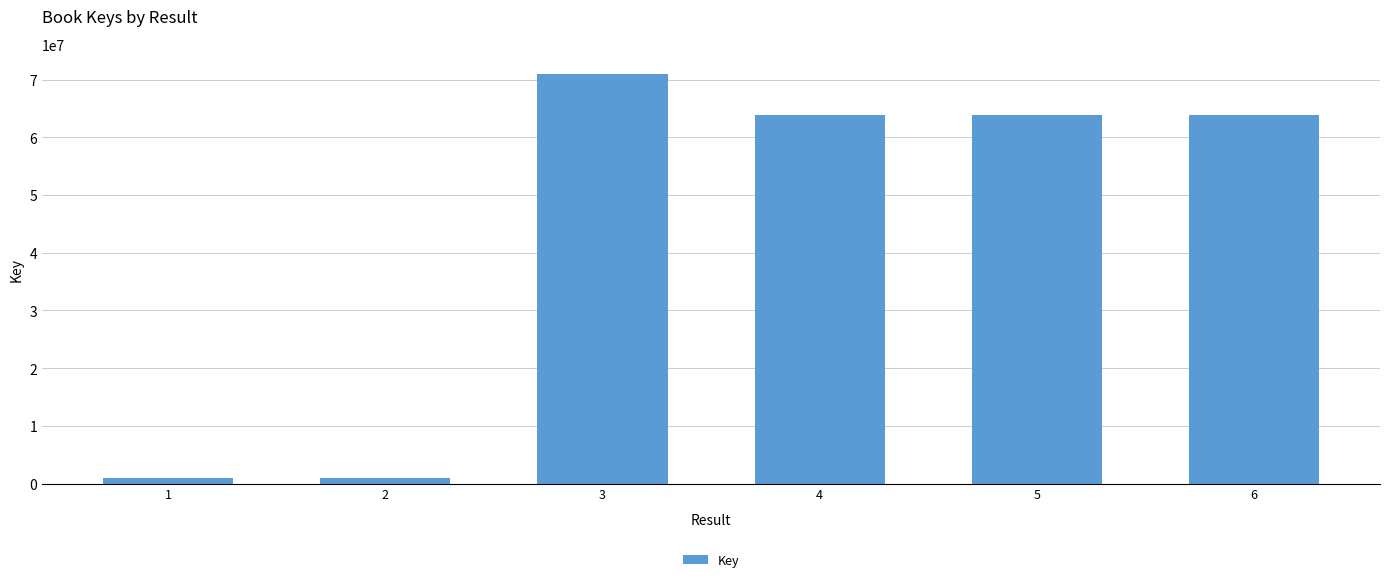

What is the value of the 6th bar from the left?

63796789